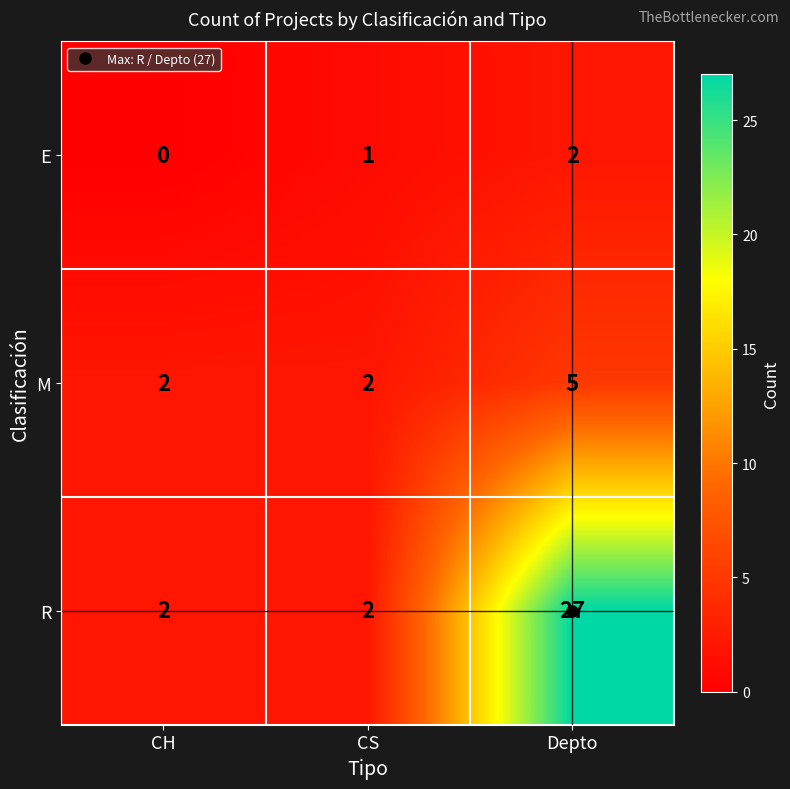

List the series in order of their overall mean, lowest first.

E, M, R